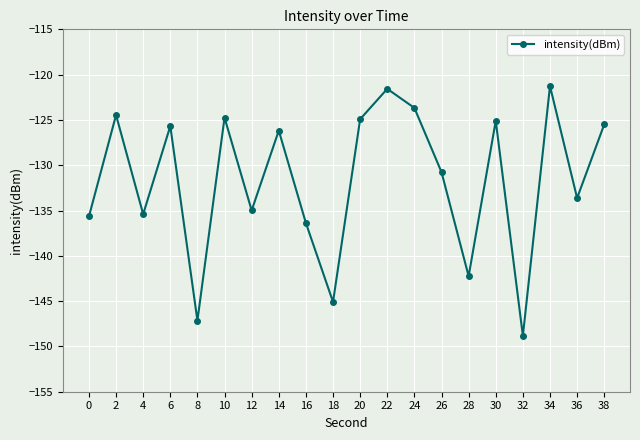

Between 32 and 18, which is larger?

18